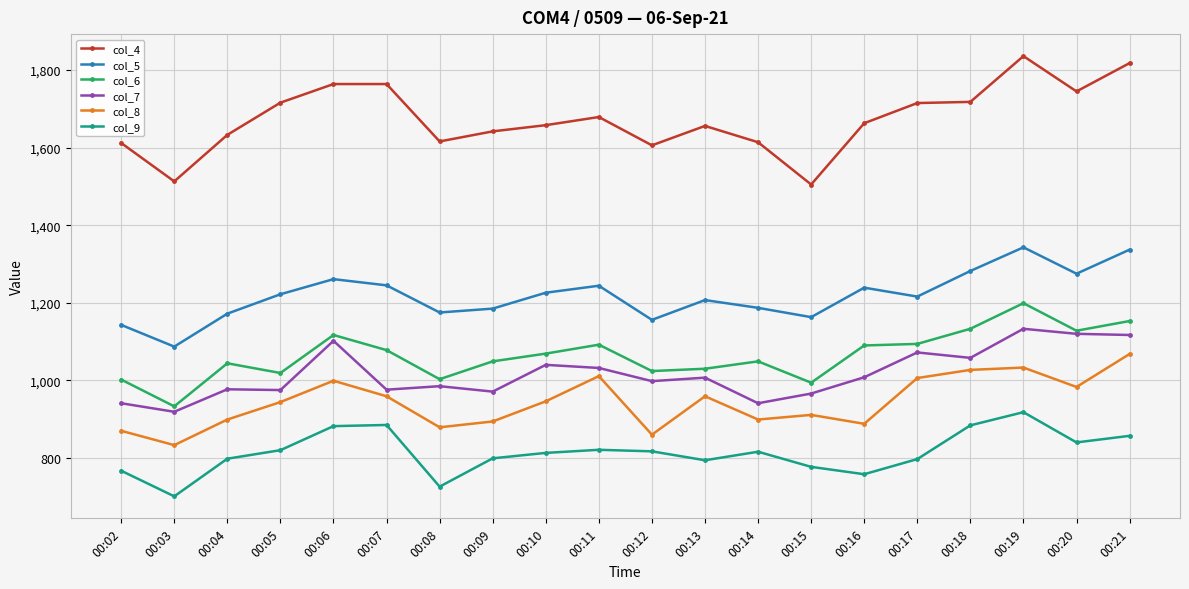

What are all the series names shown in the legend?

col_4, col_5, col_6, col_7, col_8, col_9